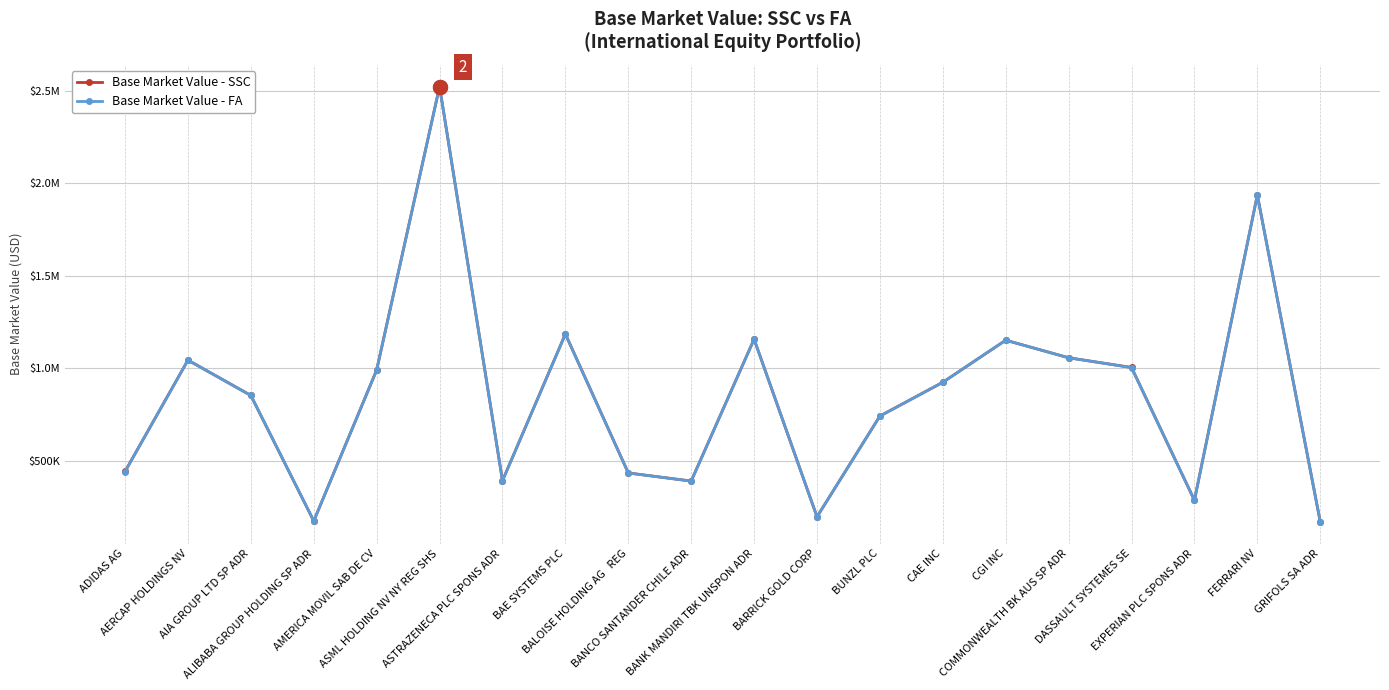

What are all the series names shown in the legend?

Base Market Value - SSC, Base Market Value - FA